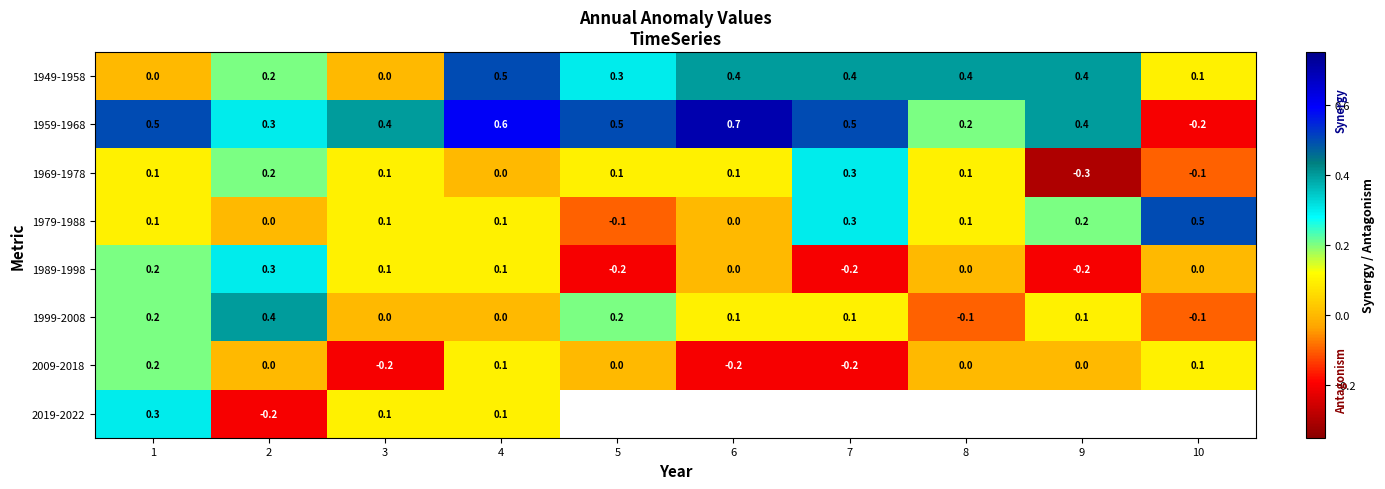

At how many categories does at least one series exceed 0?

10